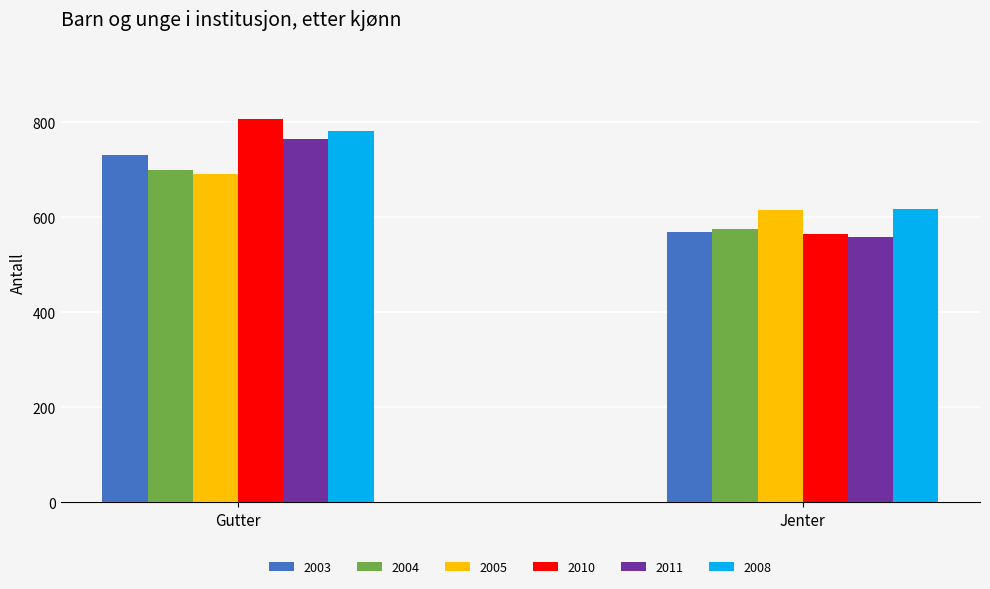

Which series has the widest spread of values?

2010